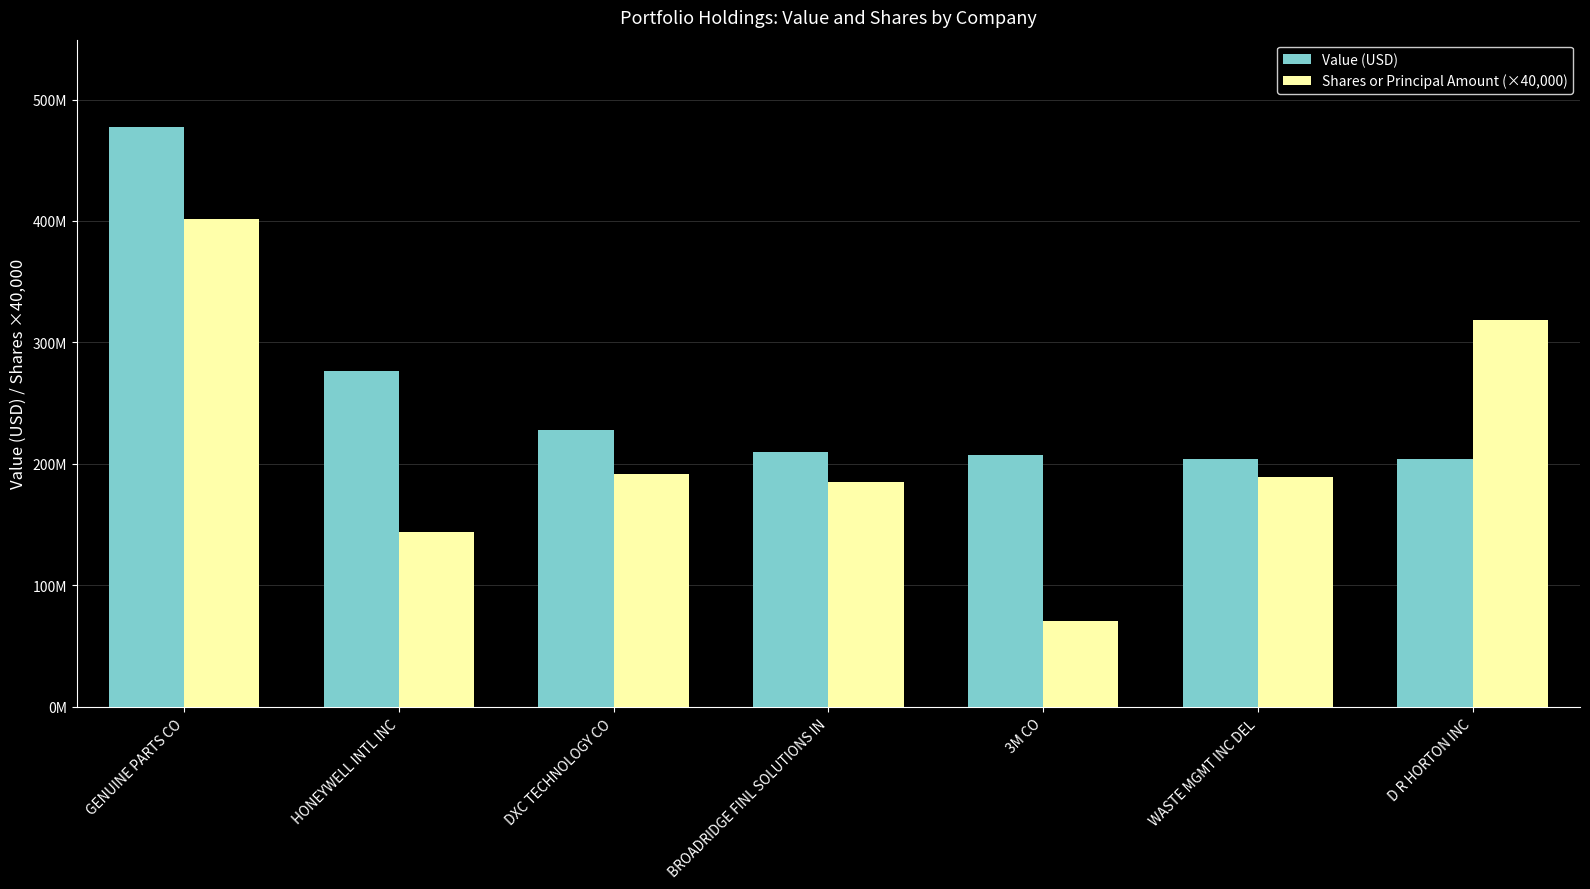

What are all the series names shown in the legend?

Value (USD), Shares or Principal Amount (×40,000)